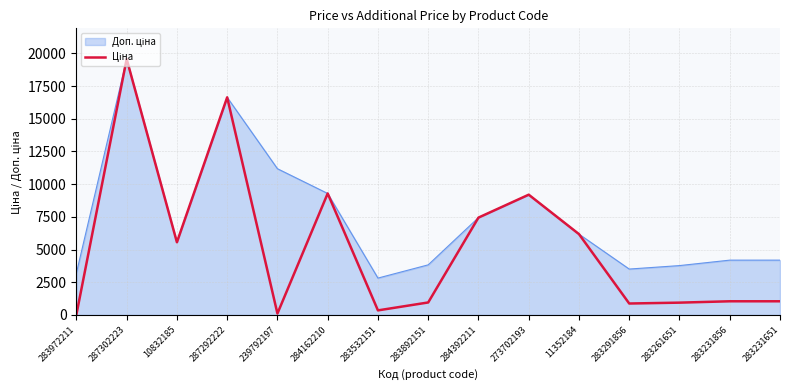

Count the number of categories in the chart.

15